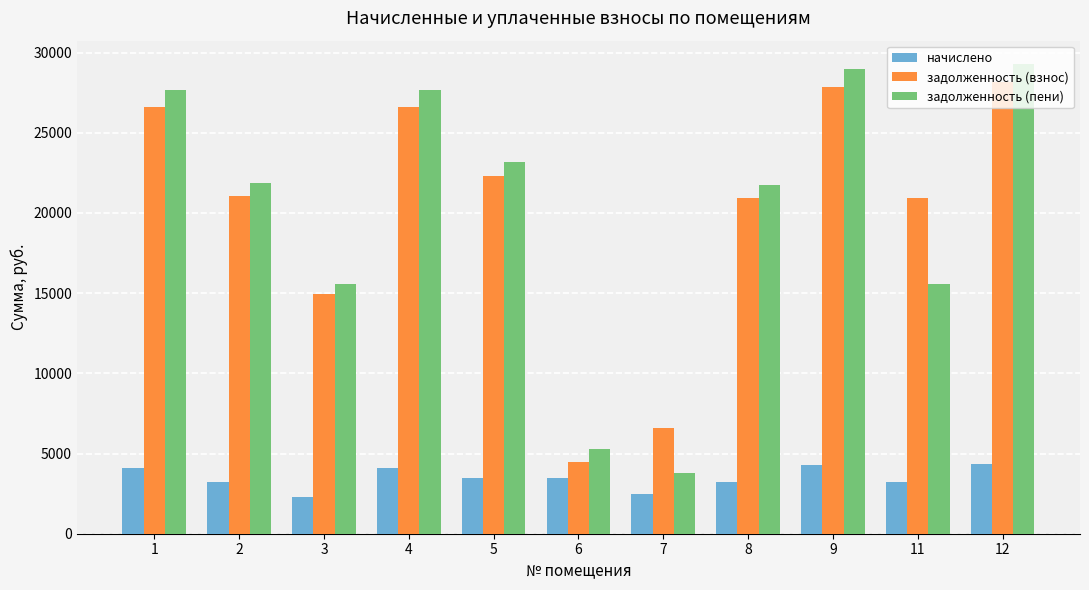

Is the value of задолженность (пени) at 9 greater than the value of начислено at 6?

Yes